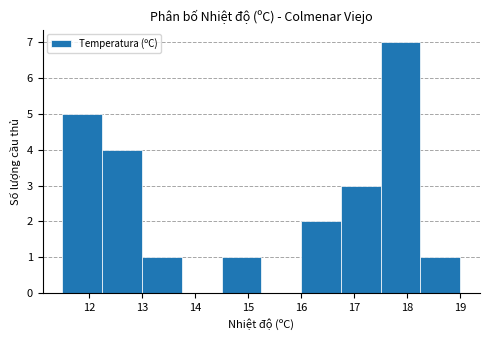

Reading left to right, list every bar in this chart as the range it spans on the x-axis followed by its height. Neither the bar edges nor the heights are printed on the chart, so give them approximately, as read against the axes.

11.50 to 12.25: 5
12.25 to 13.00: 4
13.00 to 13.75: 1
13.75 to 14.50: 0
14.50 to 15.25: 1
15.25 to 16.00: 0
16.00 to 16.75: 2
16.75 to 17.50: 3
17.50 to 18.25: 7
18.25 to 19.00: 1